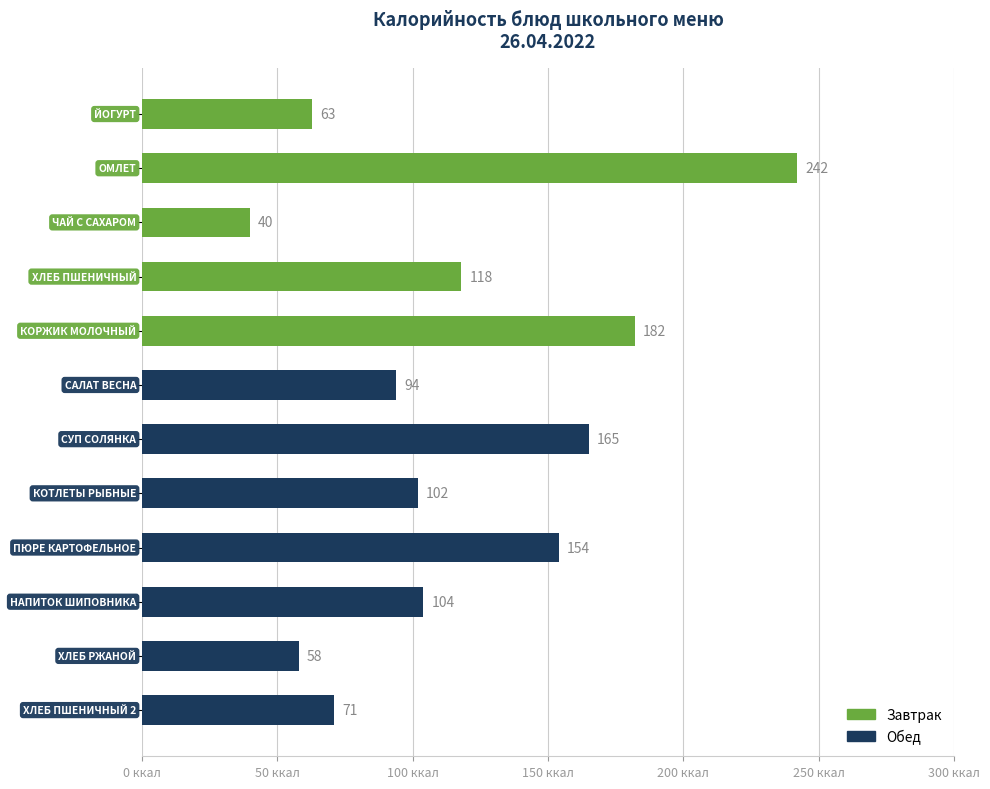

Are the bars horizontal?

Yes